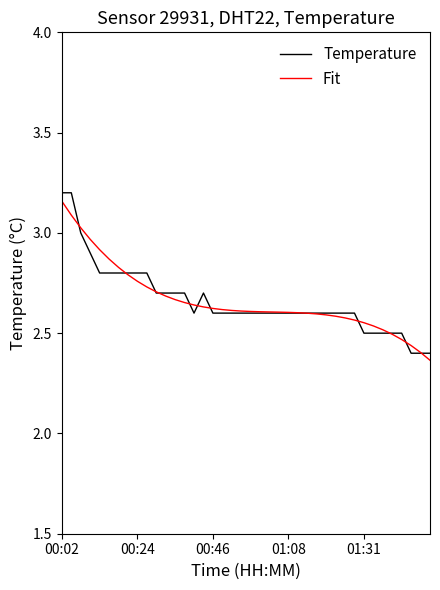

Which series has the widest spread of values?

Temperature